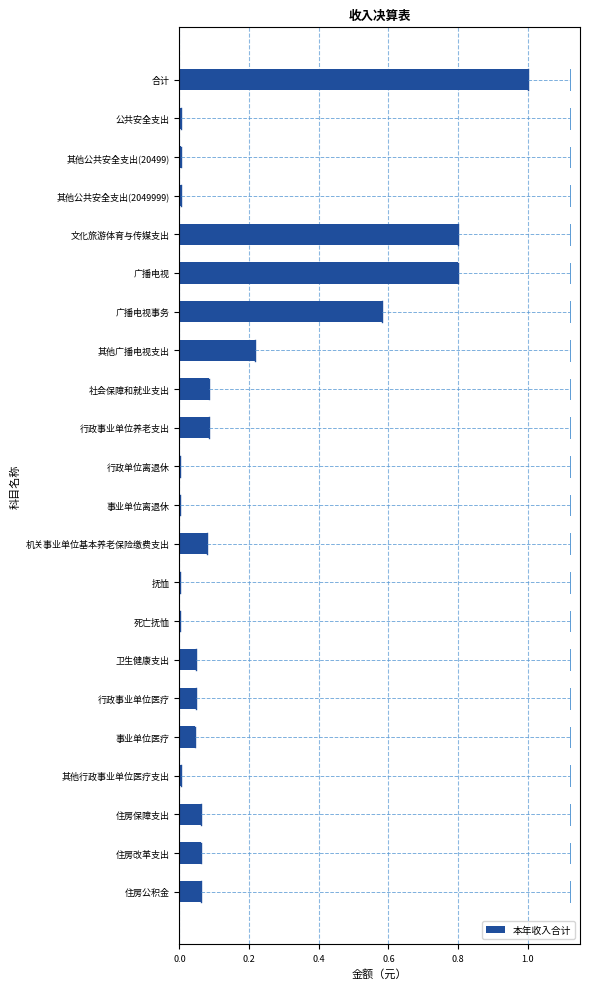

What is the sum of all values?

4.0